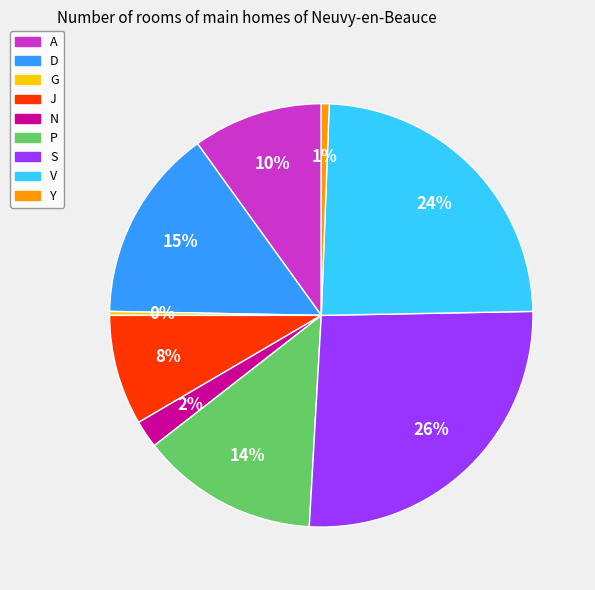

How many slices are in this pie chart?

9